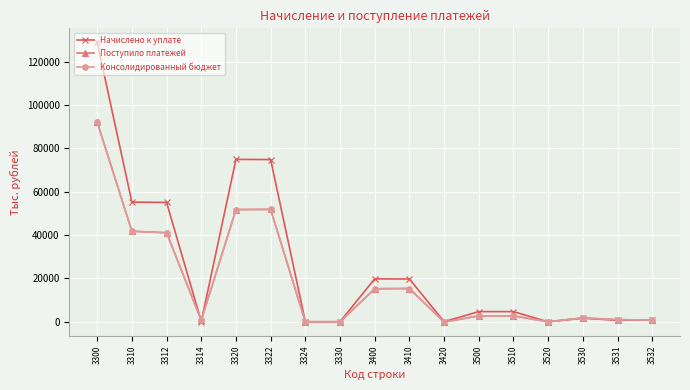

Which series has the largest total across all categories?

Начислено к уплате